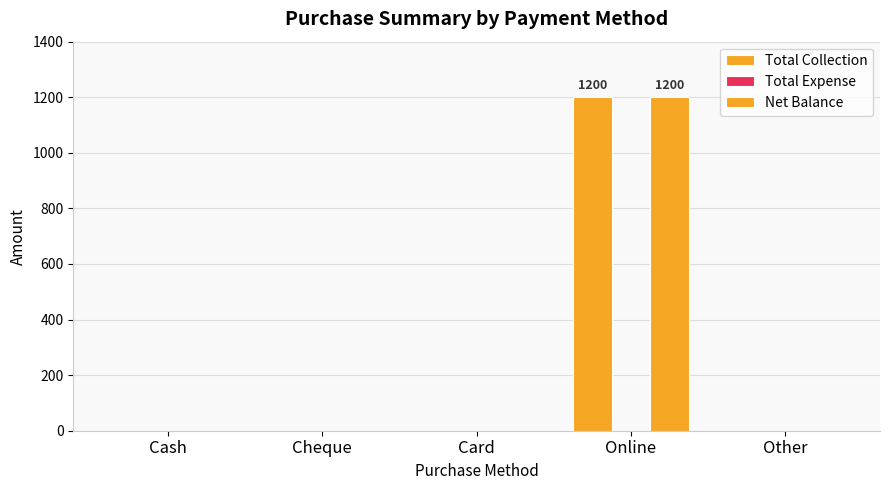

At how many categories does at least one series exceed 901?

1